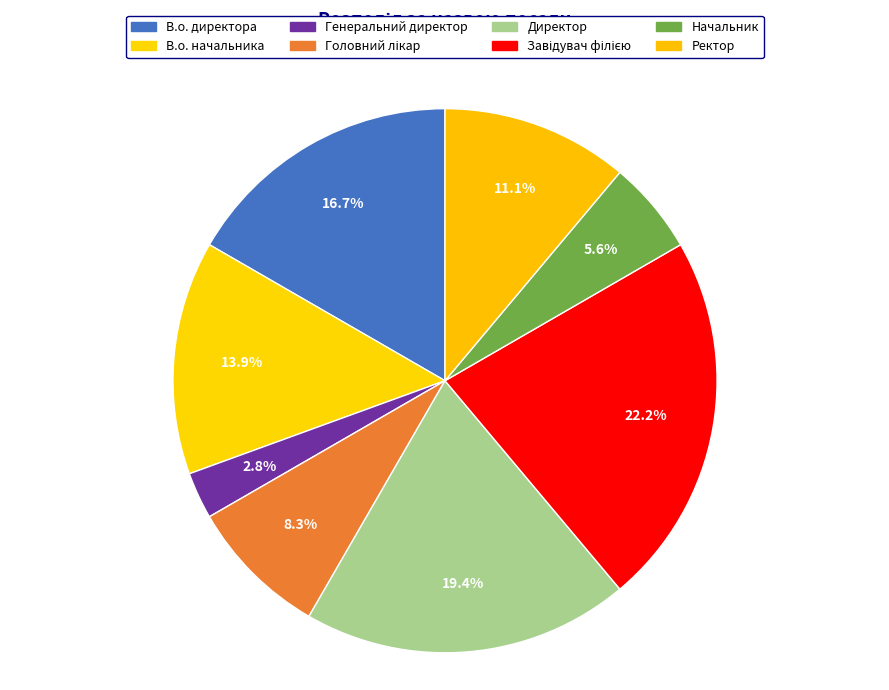

To the nearest percent, what is the combined percentage of В.о. директора and Директор?

36%